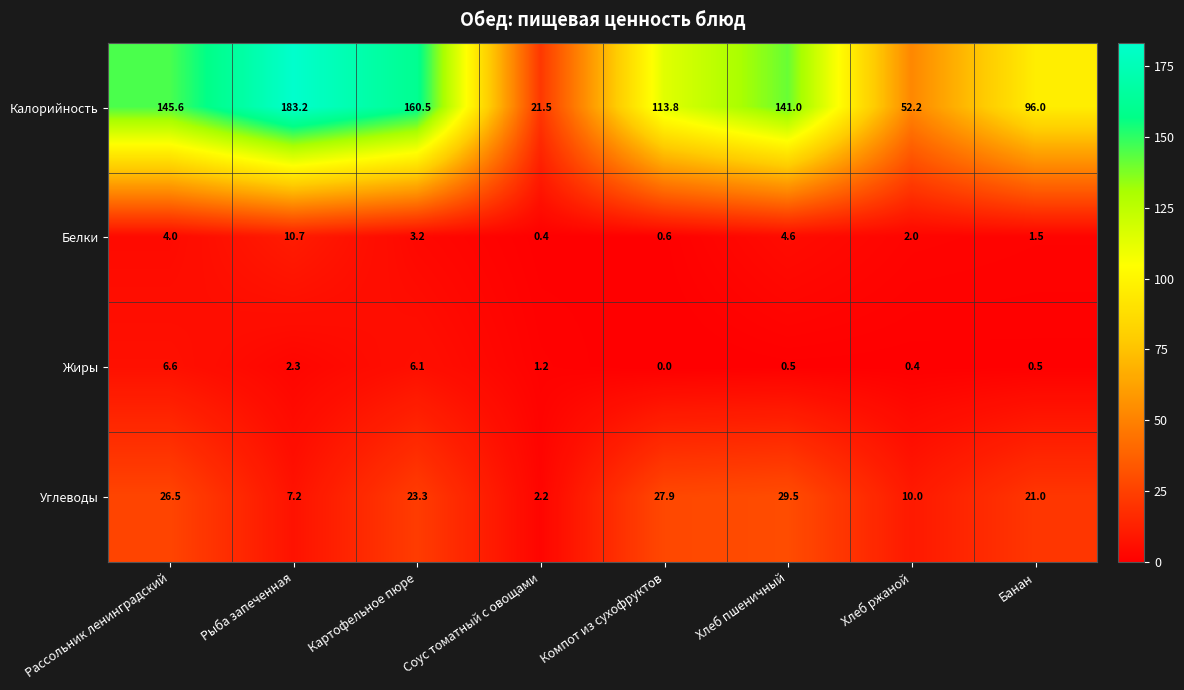

What is the difference between the Белки values at Хлеб ржаной and Рассольник ленинградский?

2.0